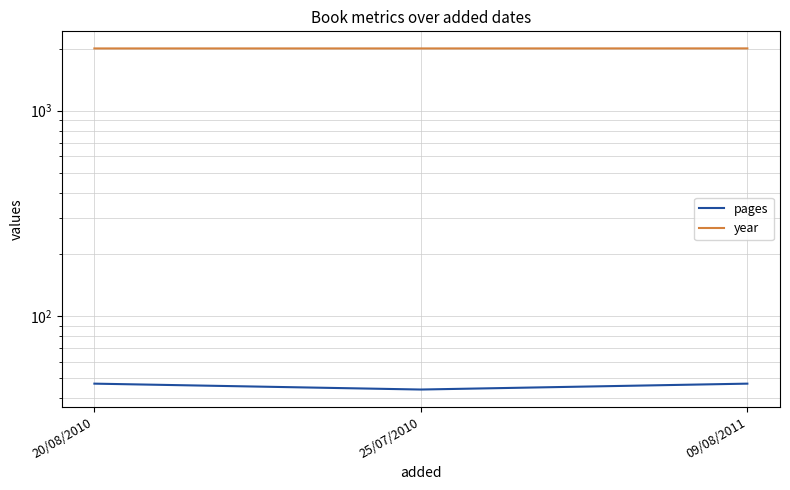

Which series has the widest spread of values?

pages